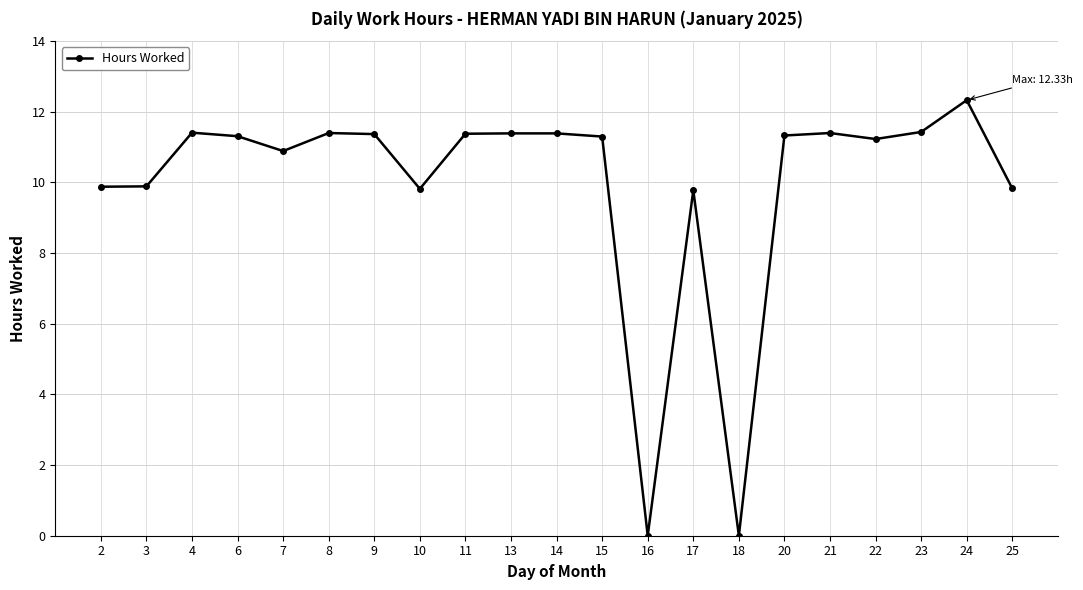

What is the change in value from 3 to 6?

+1.4